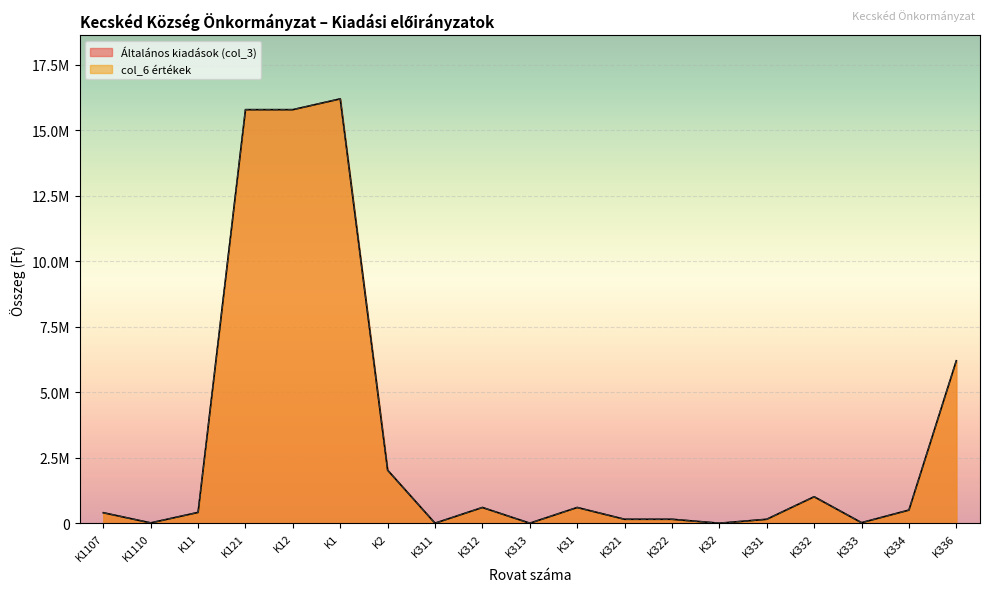

Is it true that col_6 értékek equals 150000.0 at K322?

True